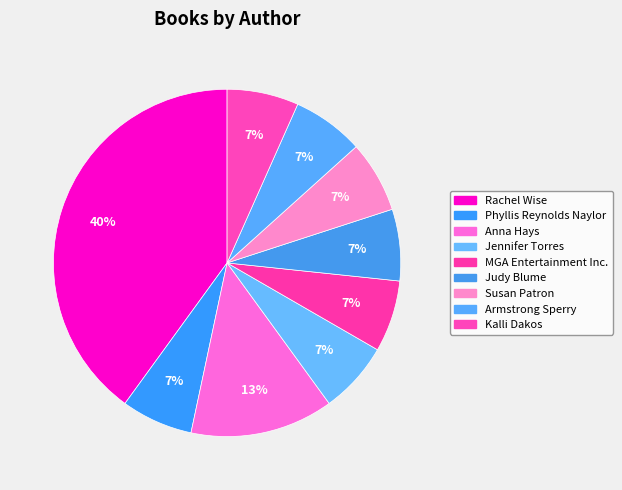

Does any single category account for the majority?

No